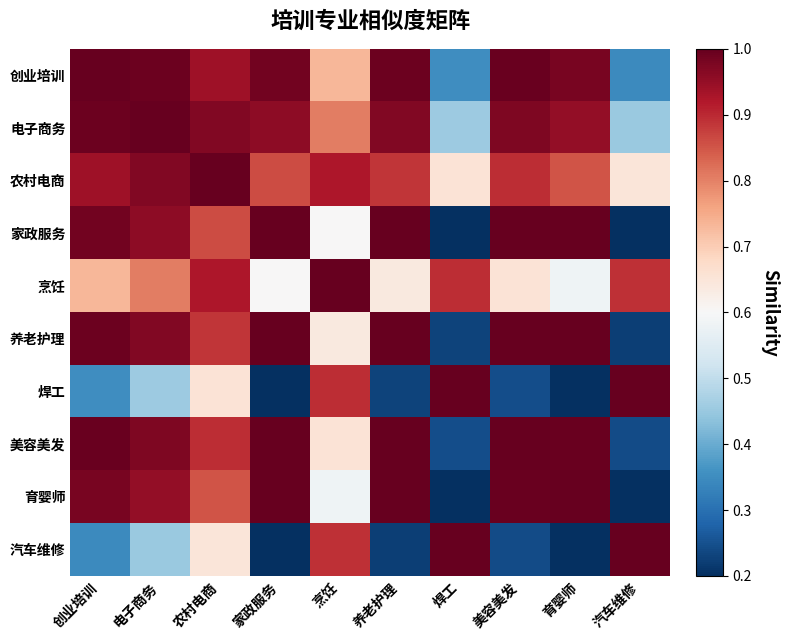

What is the difference between the highest and lowest values at 汽车维修?

0.8